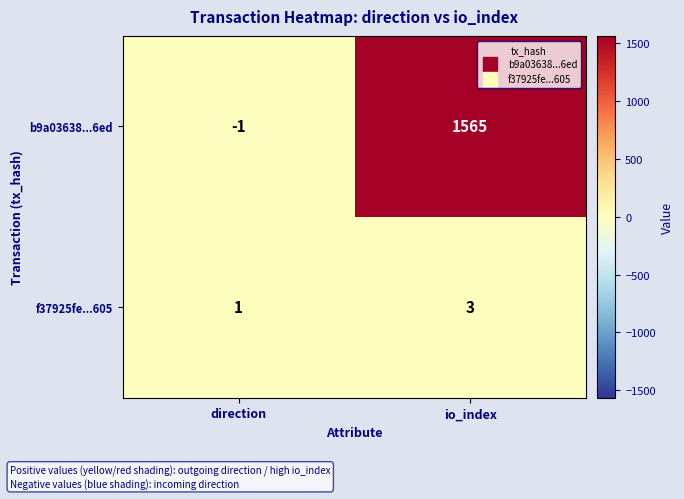

List the series in order of their peak value, lowest first.

f37925fe...605, b9a03638...6ed